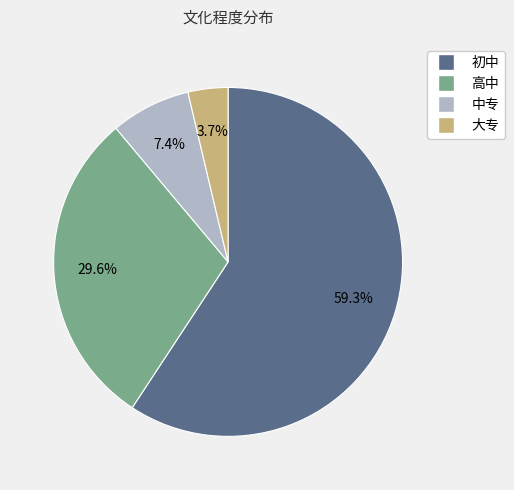

Which slice represents more than half of the pie?

初中